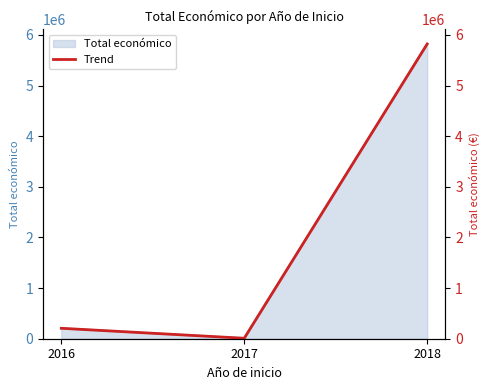

Between 2017 and 2016, which is larger?

2016